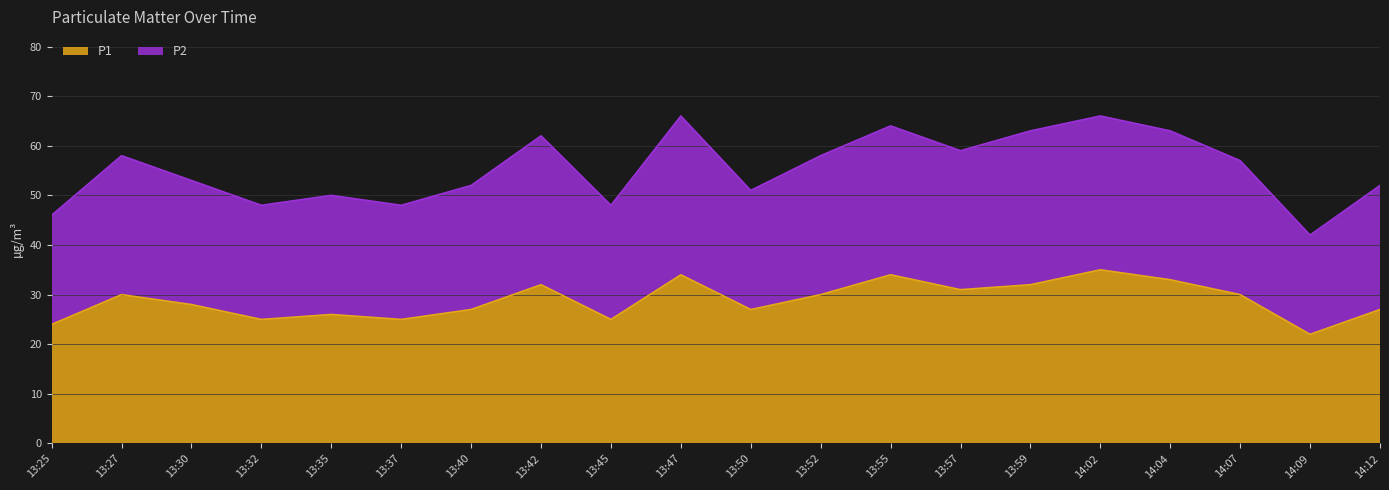

What value does the P2 series have at 13:40, to the nearest 5?

50